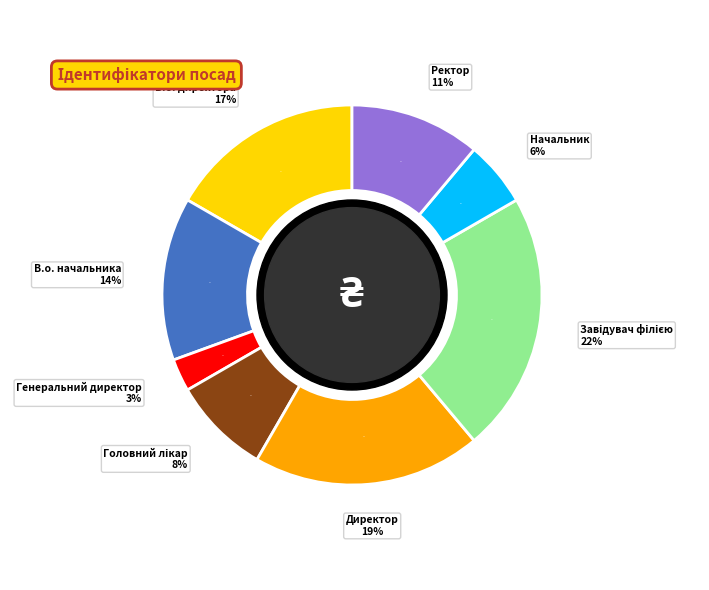

How much of the chart is everything except В.о. начальника?

86.1%